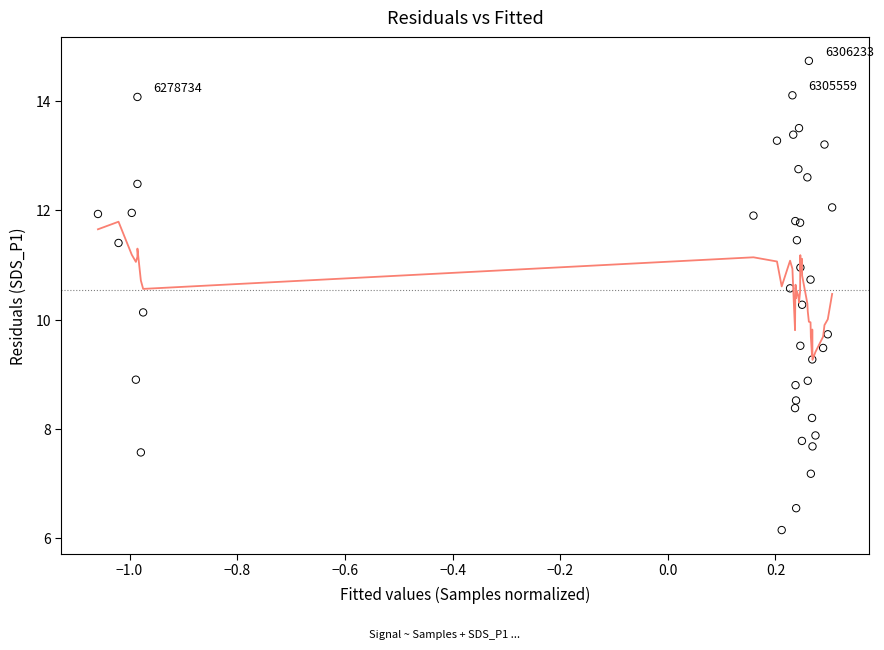

What Y value in the scatter plot is closest to 10?

10.1